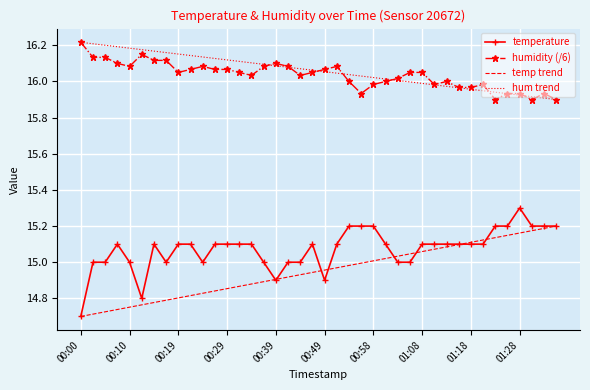

Which series has the largest range (max minus min)?

temperature